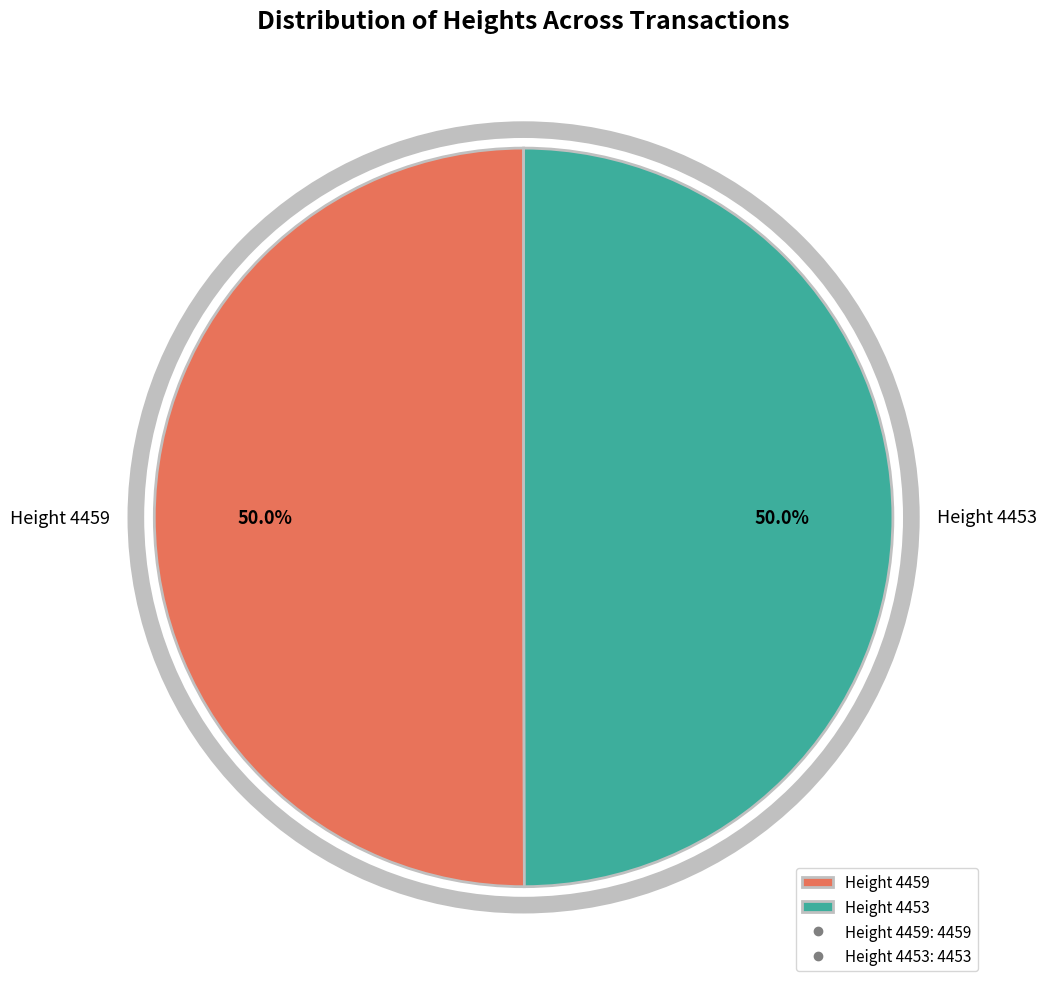

Approximately how many times larger is the value at Height 4453 compared to Height 4459?

1.0